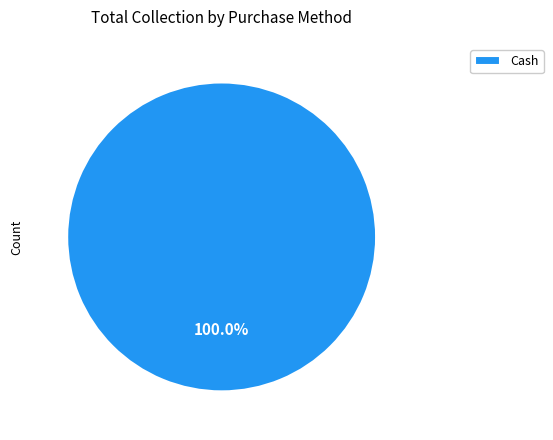

Does any single category account for the majority?

Yes